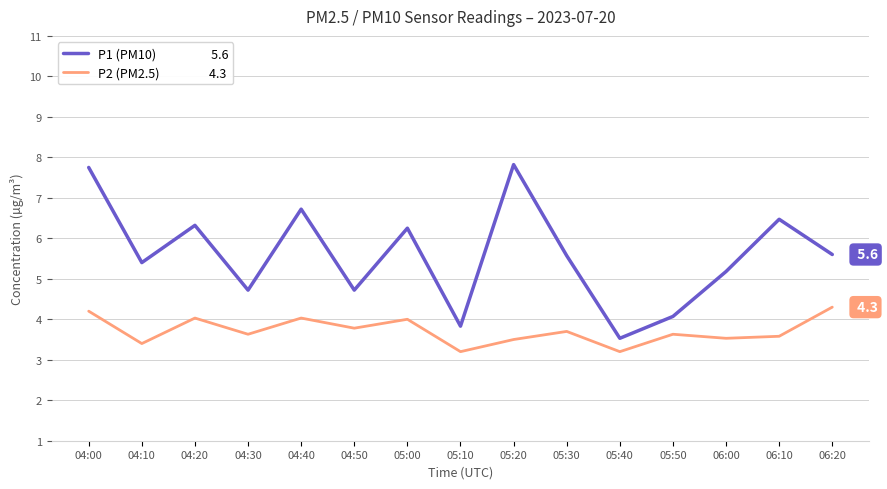

What is the maximum value shown in the chart?

7.8